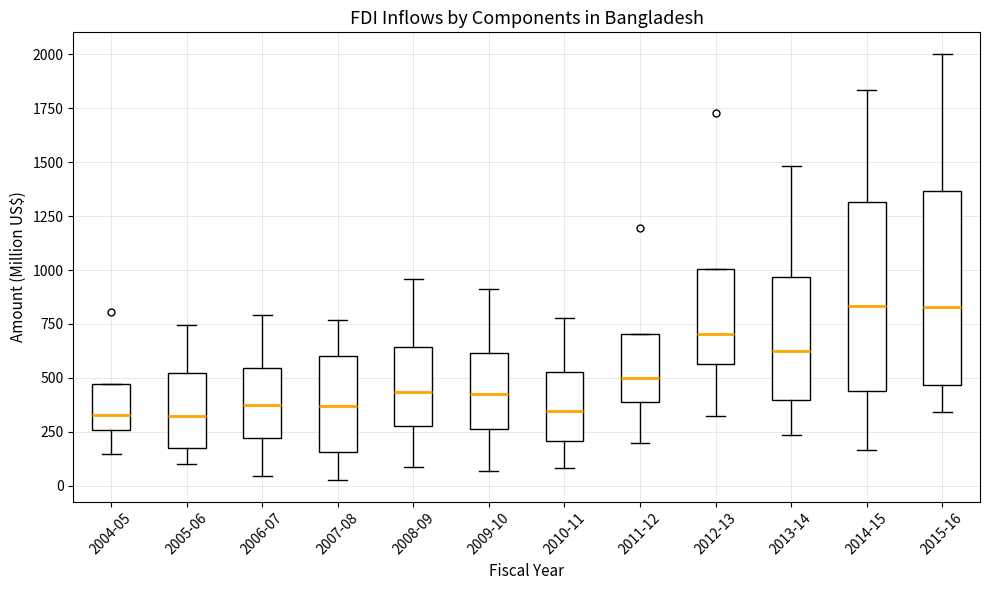

Reading left to right, read every box against the y-axis: the position of its median line, the range the box covers, and the ends of its whiskers. The values are not printed on the chart, so give them approximately, as read against the axis.

2004-05: median 350, box 250 to 450, whiskers 150 to 450
2005-06: median 300, box 150 to 500, whiskers 100 to 750
2006-07: median 350, box 200 to 550, whiskers 50 to 800
2007-08: median 350, box 150 to 600, whiskers 50 to 750
2008-09: median 450, box 250 to 650, whiskers 100 to 950
2009-10: median 400, box 250 to 600, whiskers 50 to 900
2010-11: median 350, box 200 to 550, whiskers 100 to 800
2011-12: median 500, box 400 to 700, whiskers 200 to 700
2012-13: median 700, box 550 to 1000, whiskers 300 to 1000
2013-14: median 600, box 400 to 950, whiskers 250 to 1500
2014-15: median 850, box 450 to 1300, whiskers 150 to 1850
2015-16: median 850, box 450 to 1350, whiskers 350 to 2000